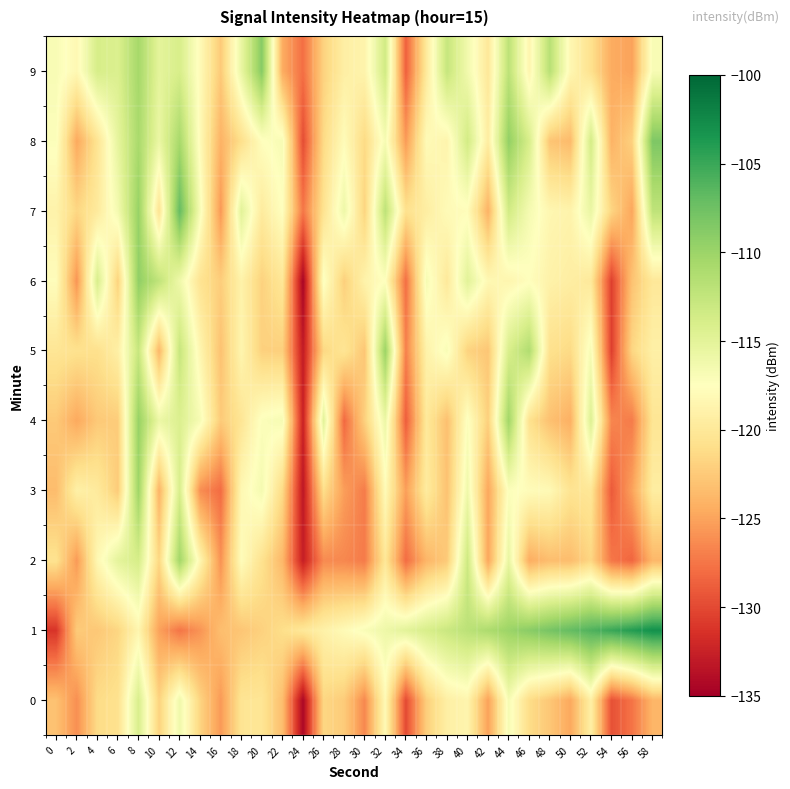

Which series changed the most between 0 and 58?

1